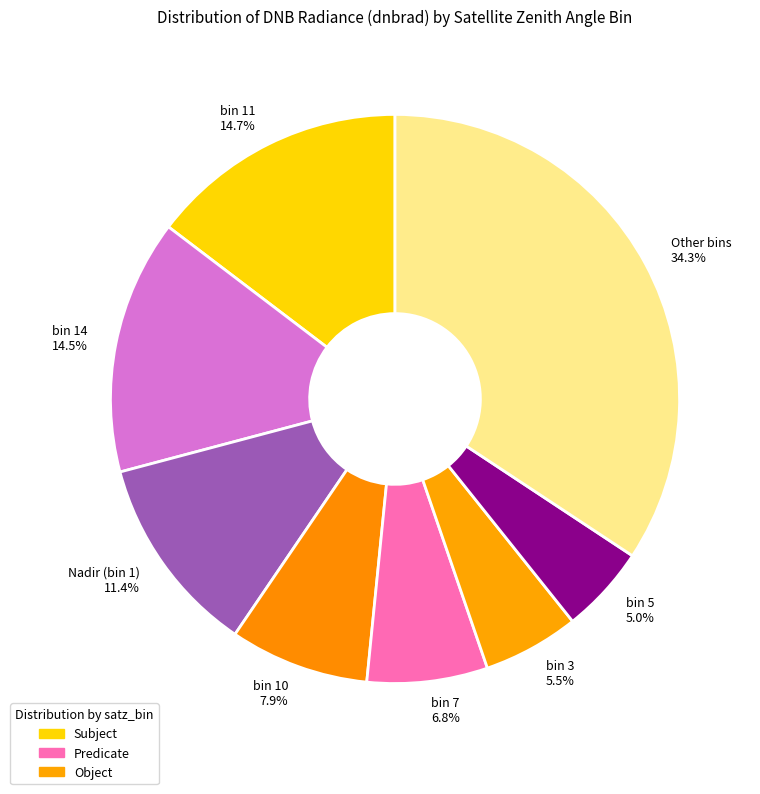

What percentage do bin 7 and bin 11 together represent?

21.5%